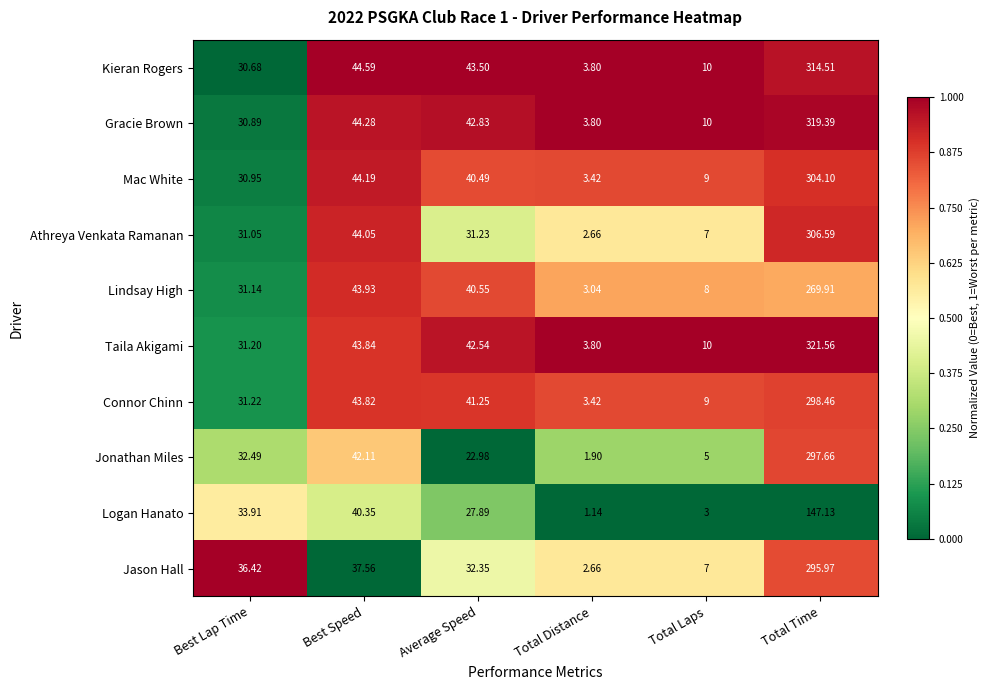

At which category is the sum across all series the highest?

Total Time